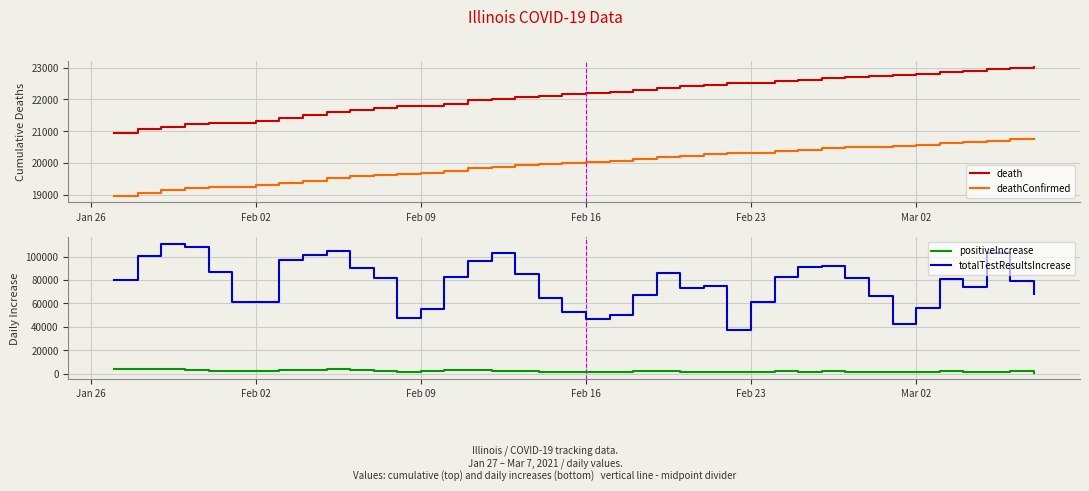

True or false: positiveIncrease and totalTestResultsIncrease cross at least once.

False